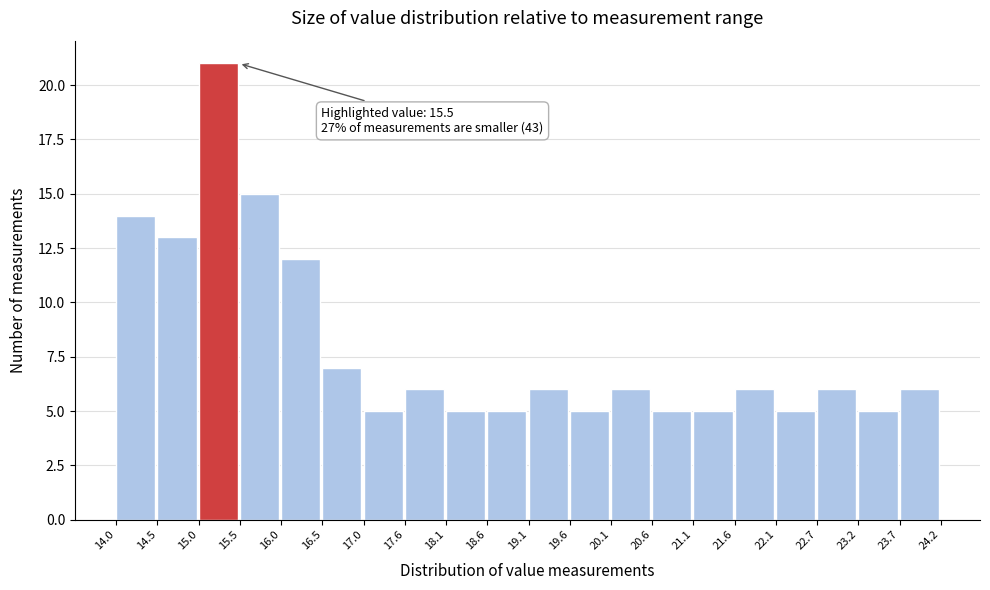

Which range on the x-axis has the tallest bar?

15.0 to 15.5